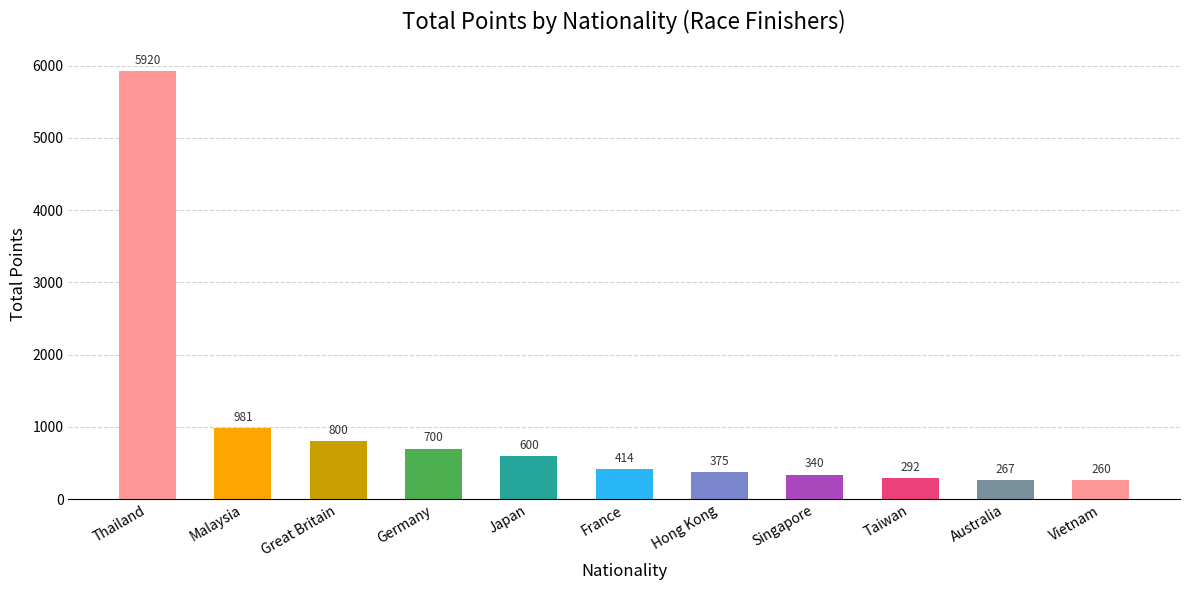

Approximately how many times larger is the value at Vietnam compared to Taiwan?

0.9